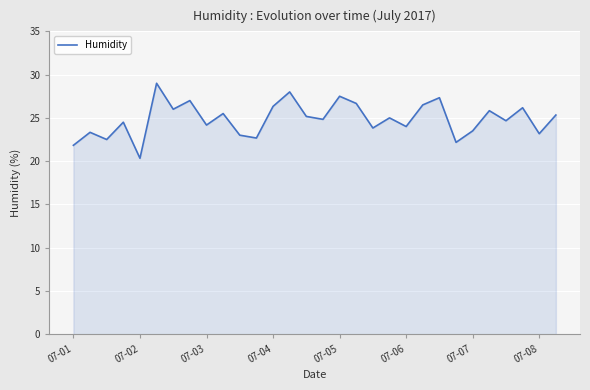

What is the greatest value displayed?

29.0